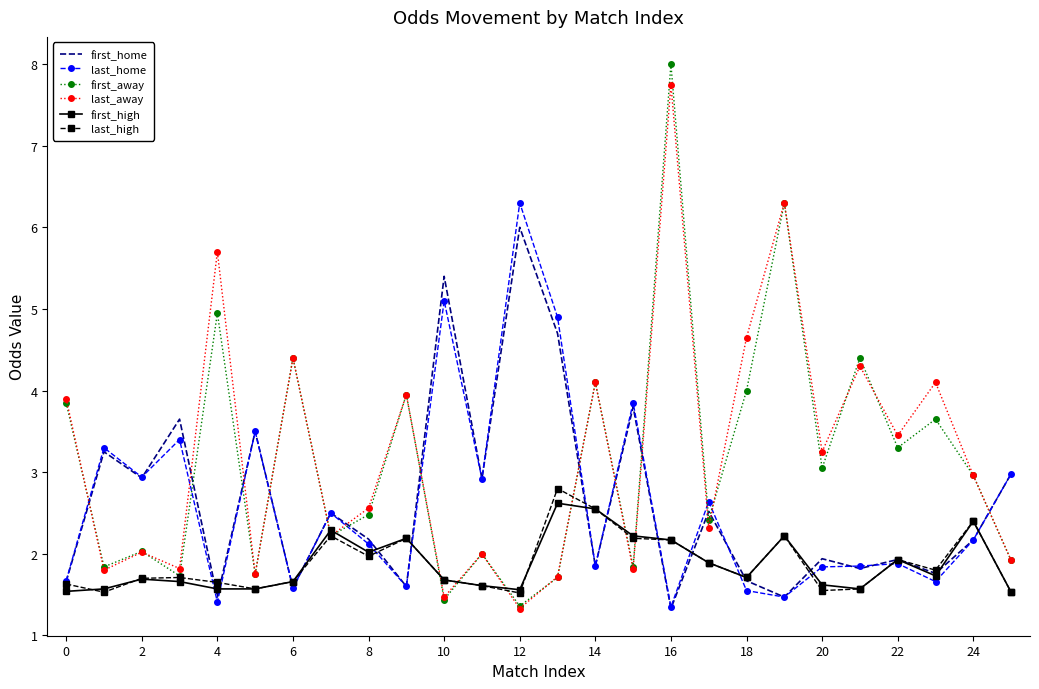

How many times do first_away and last_home cross each other?

13